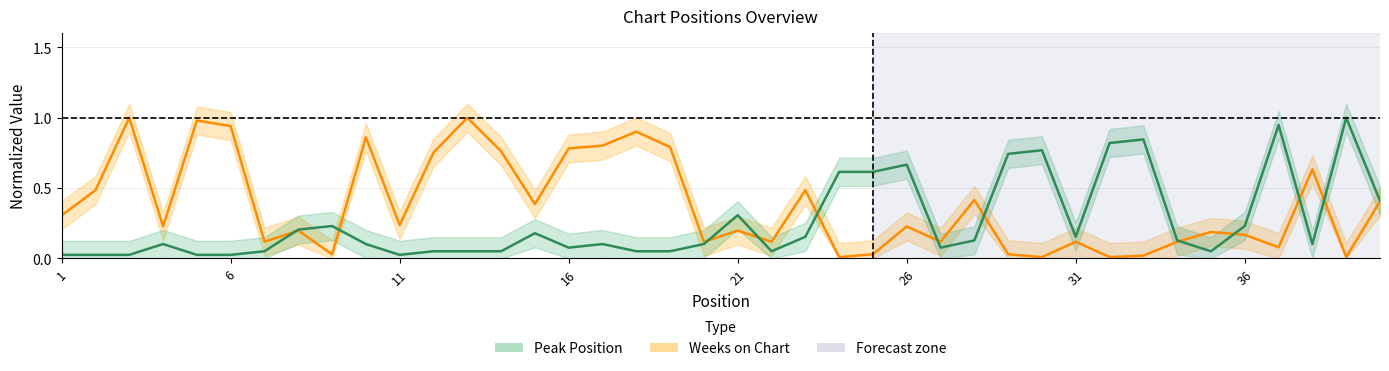

What are all the series names shown in the legend?

Peak Position, Weeks on Chart